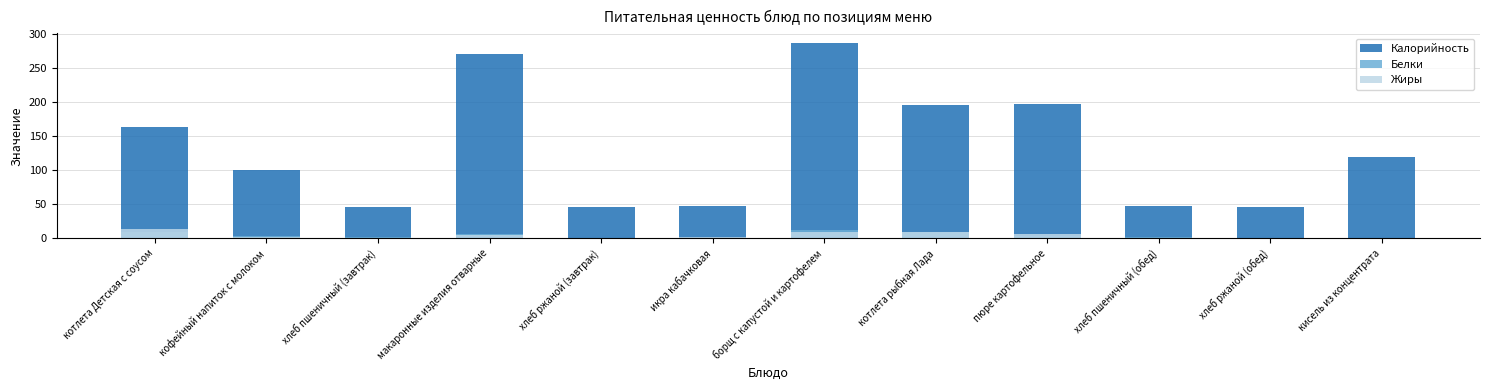

What is the value of the Калорийность bar at the 8th from the left?

195.7